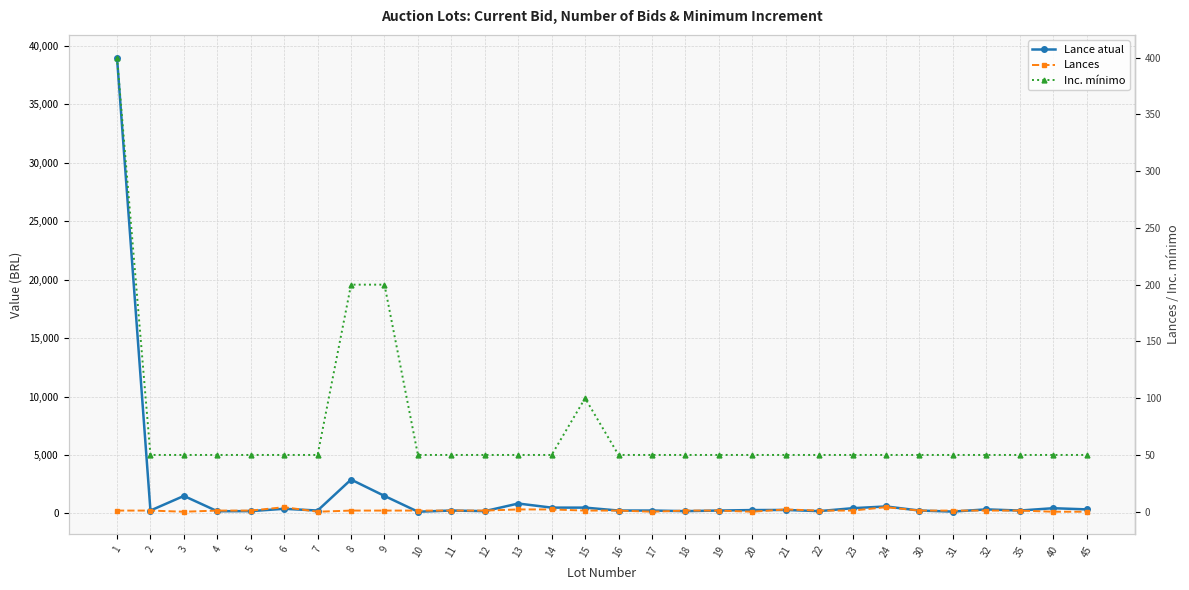

What are all the series names shown in the legend?

Lance atual, Lances, Inc. mínimo